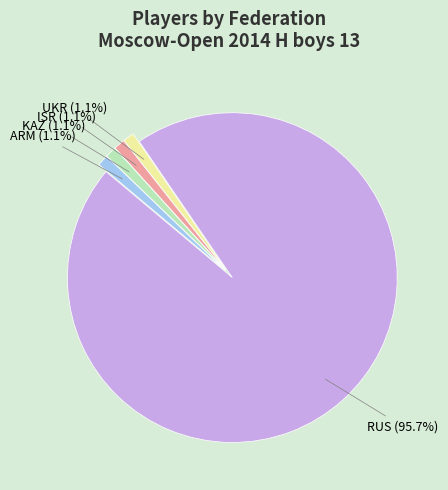

Which slice is the largest?

RUS